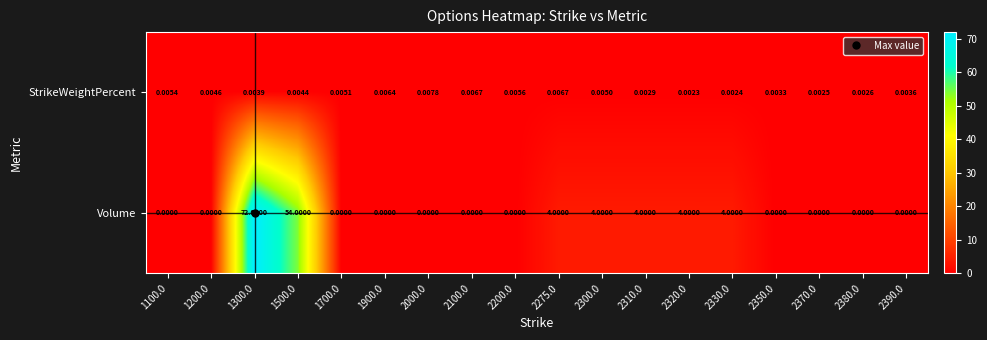

What is the greatest value displayed?

72.0